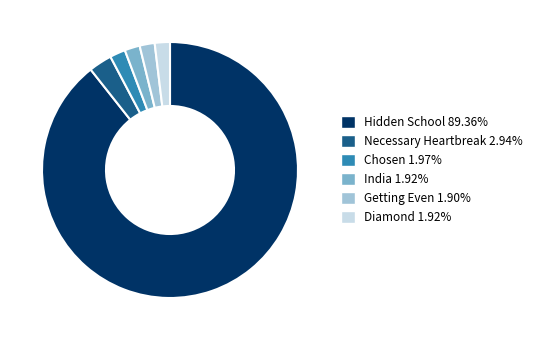

What is the largest slice in the pie chart?

Hidden School